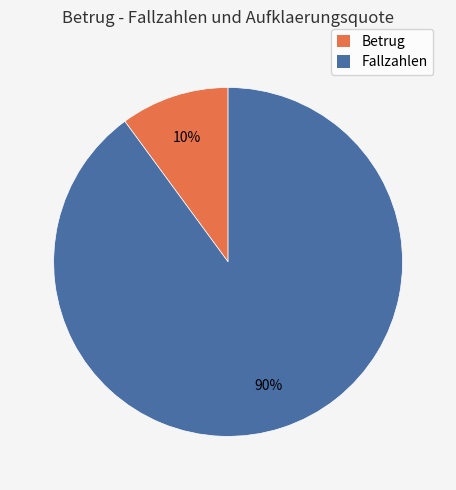

To the nearest percent, what portion does Fallzahlen represent?

90%